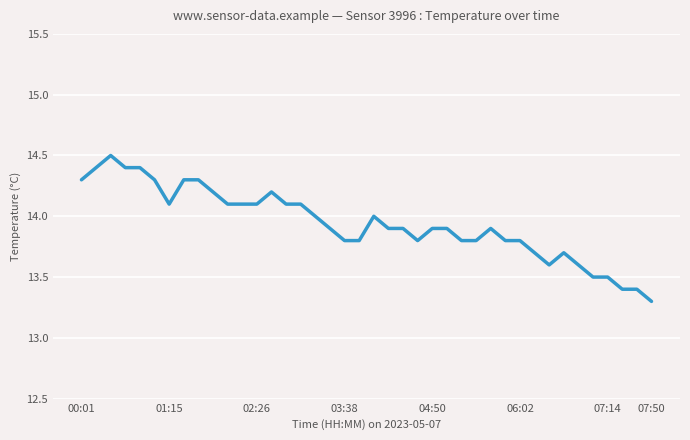

What position from the right is 13?

27